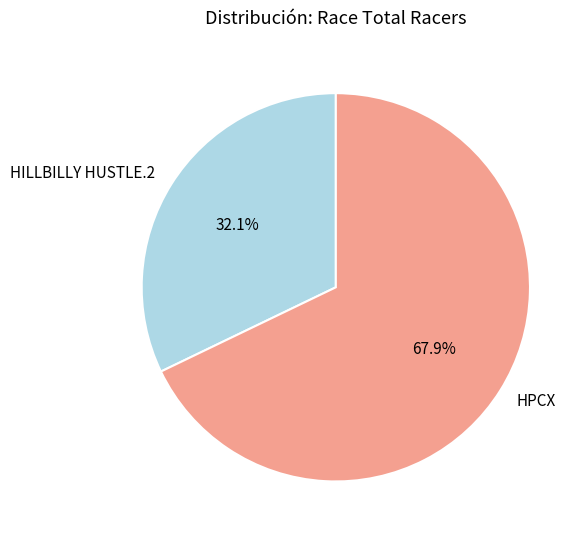

To the nearest percent, what is the difference between the largest and smallest slice percentages?

36%